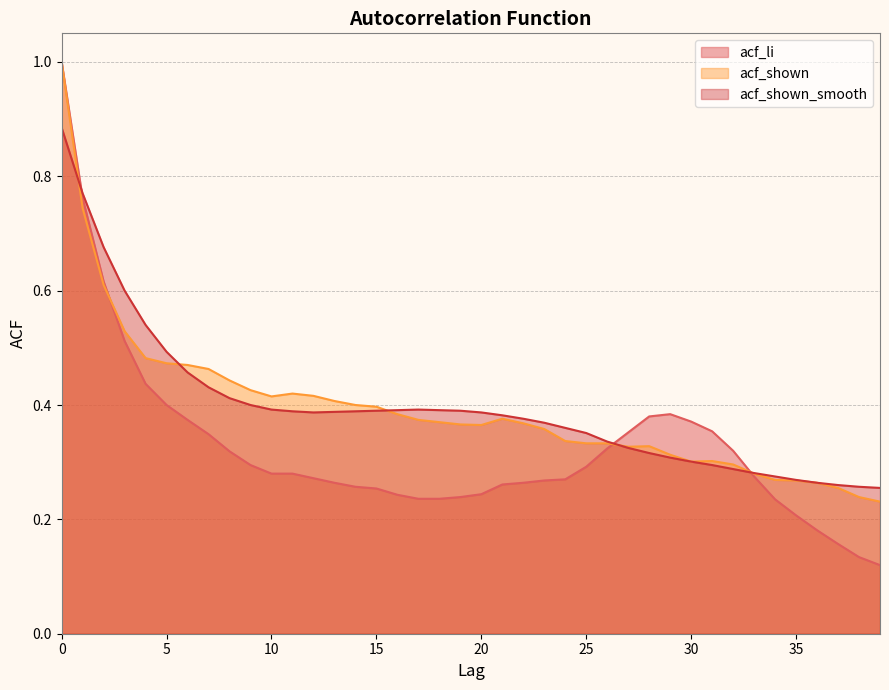

True or false: acf_shown_smooth has more than 1 points higher than both neighbors.

False